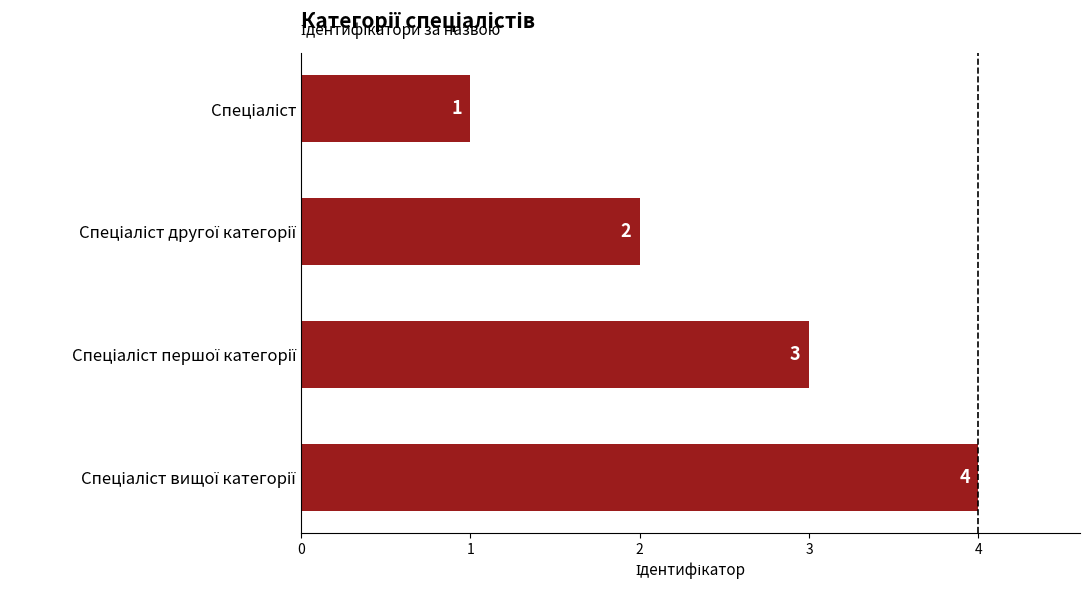

What is the value of the 3rd bar from the top?

3